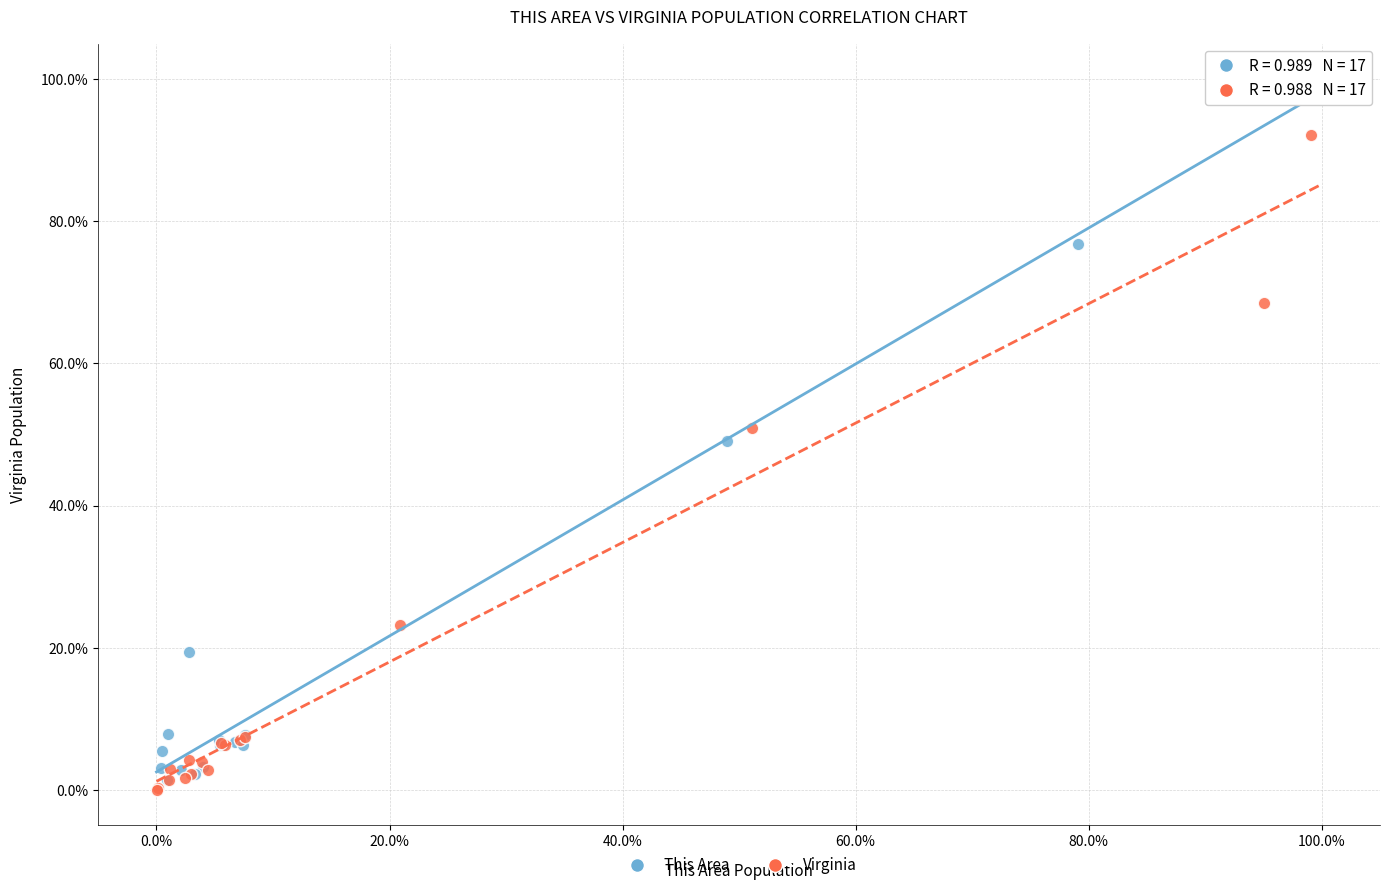

Which series reaches the minimum Y coordinate?

Virginia